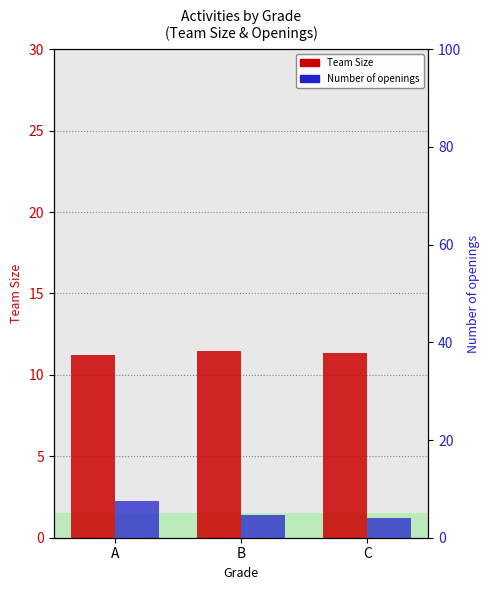

Rank the series by their average value, from highest to lowest.

Team Size, Number of openings